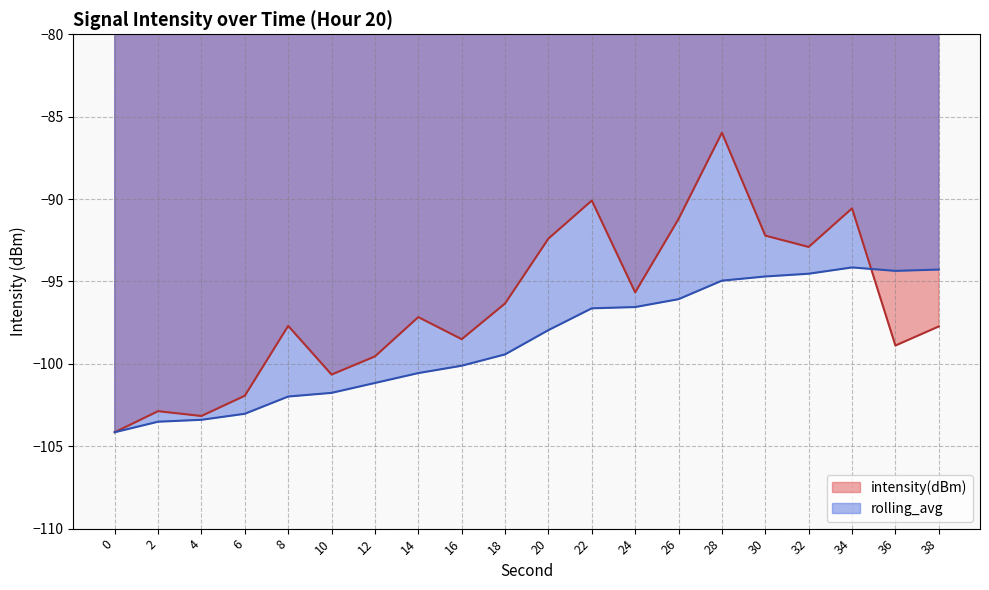

Reading left to right, what are all the values shown in this chart?

intensity(dBm): -104.2	-102.9	-103.2	-101.9	-97.7	-100.7	-99.5	-97.2	-98.5	-96.3	-92.4	-90.1	-95.7	-91.2	-86.0	-92.2	-92.9	-90.6	-98.9	-97.7
rolling_avg: -104.2	-103.5	-103.4	-103.0	-102.0	-101.8	-101.2	-100.6	-100.1	-99.4	-98.0	-96.6	-96.6	-96.1	-95.0	-94.7	-94.5	-94.1	-94.4	-94.3